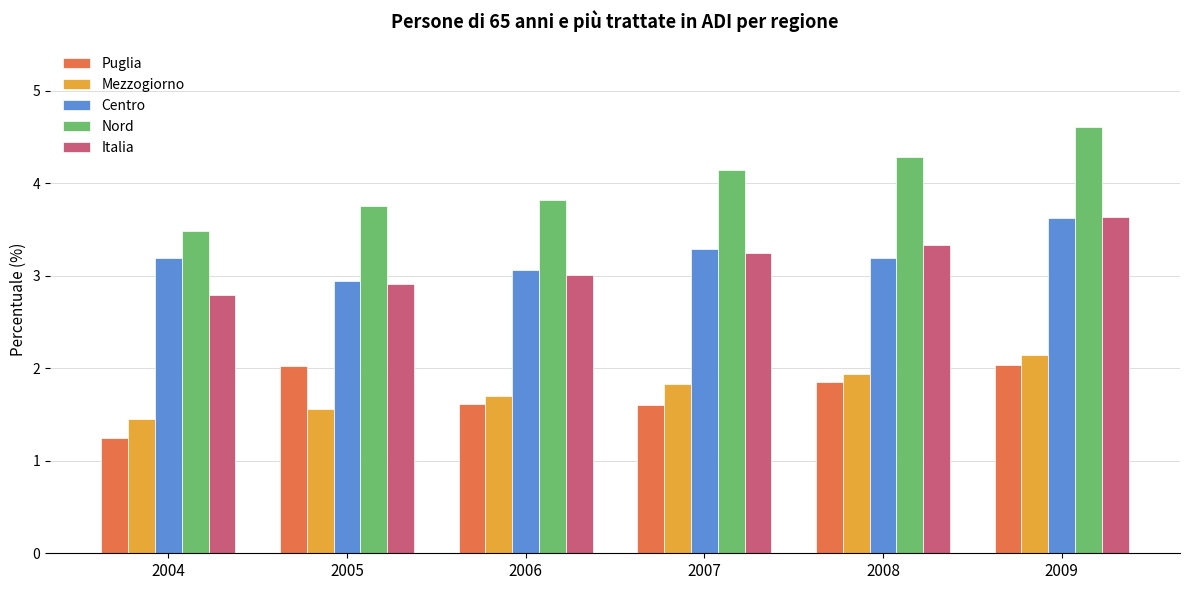

Which category has the lowest value across all series?

2004